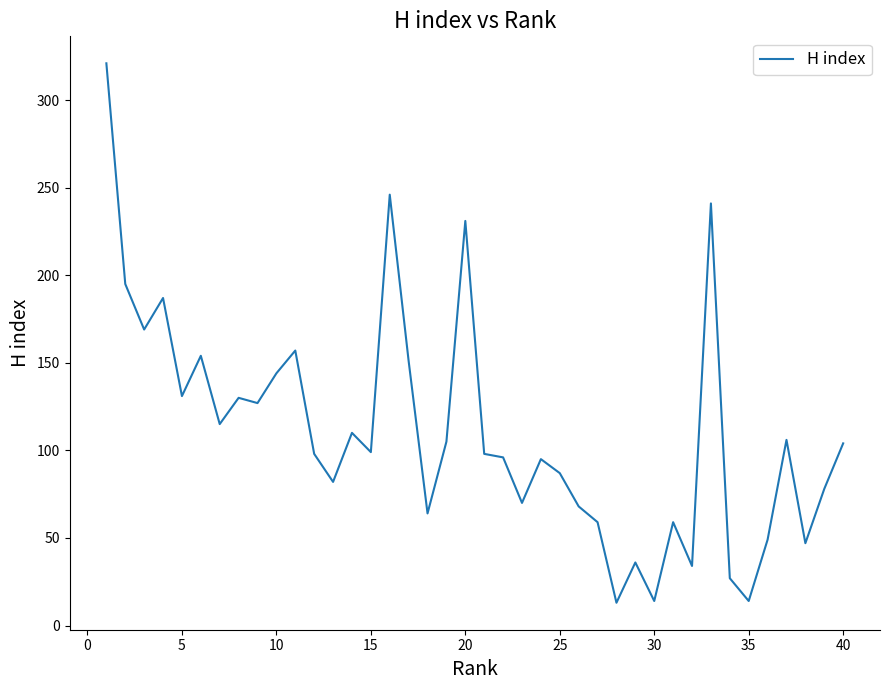

How many lines are shown in the chart?

1